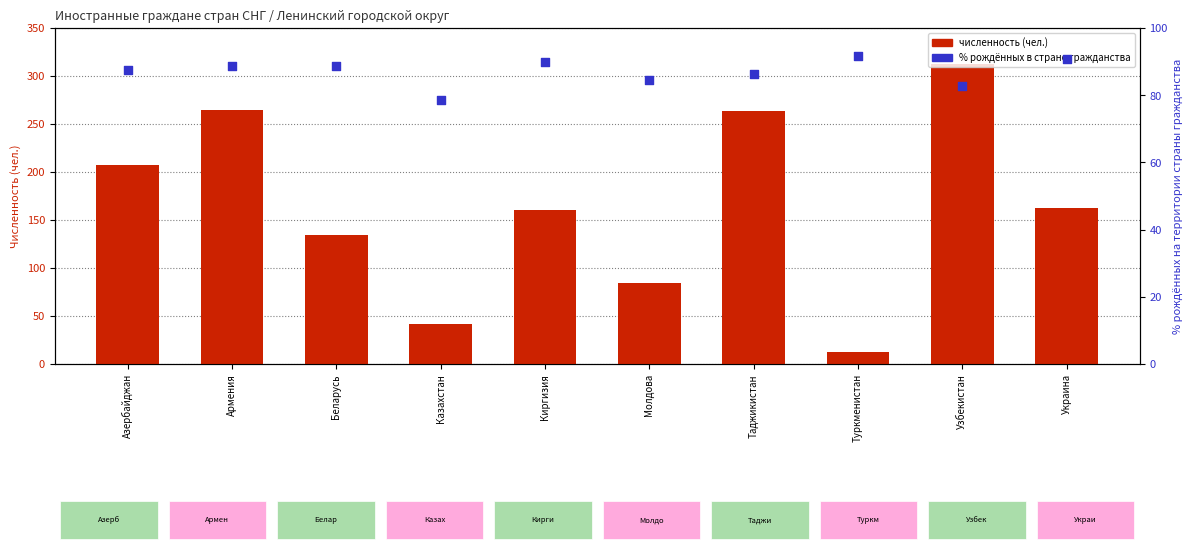

At which category is the sum across all series the highest?

Узбекистан